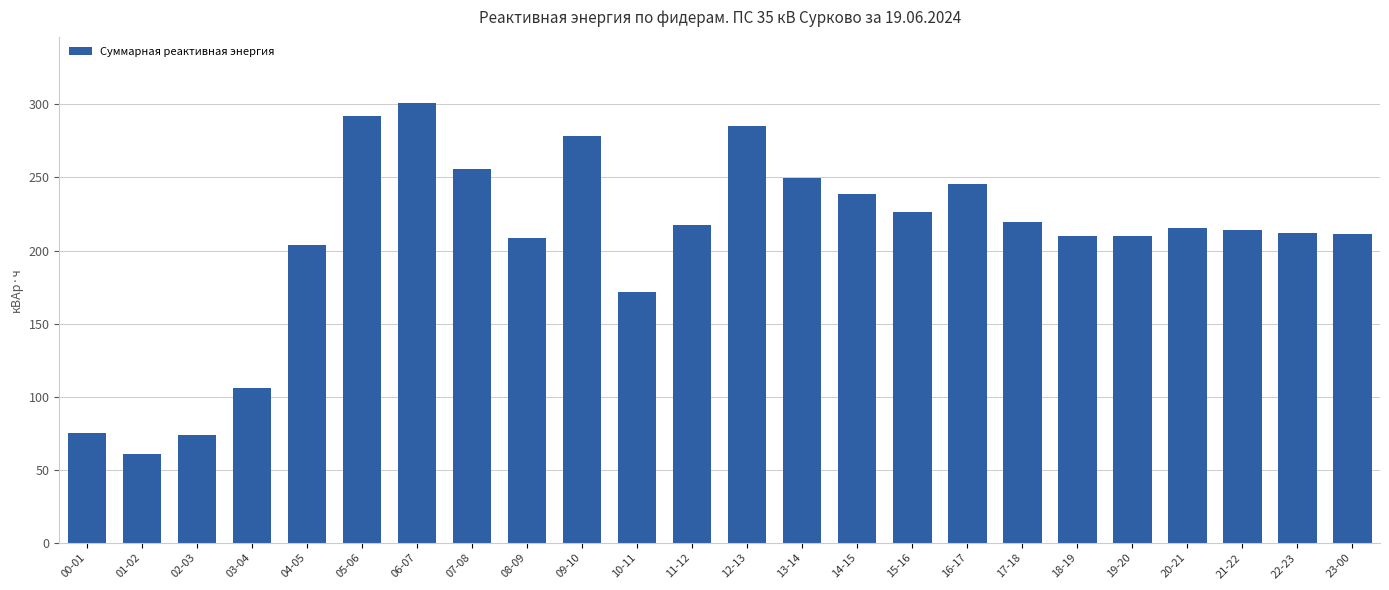

Where does the data first go above 215?

05-06